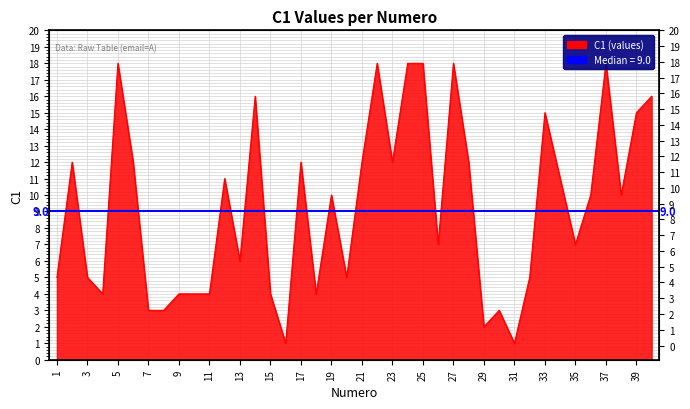

What is the difference between the maximum and minimum values?

17